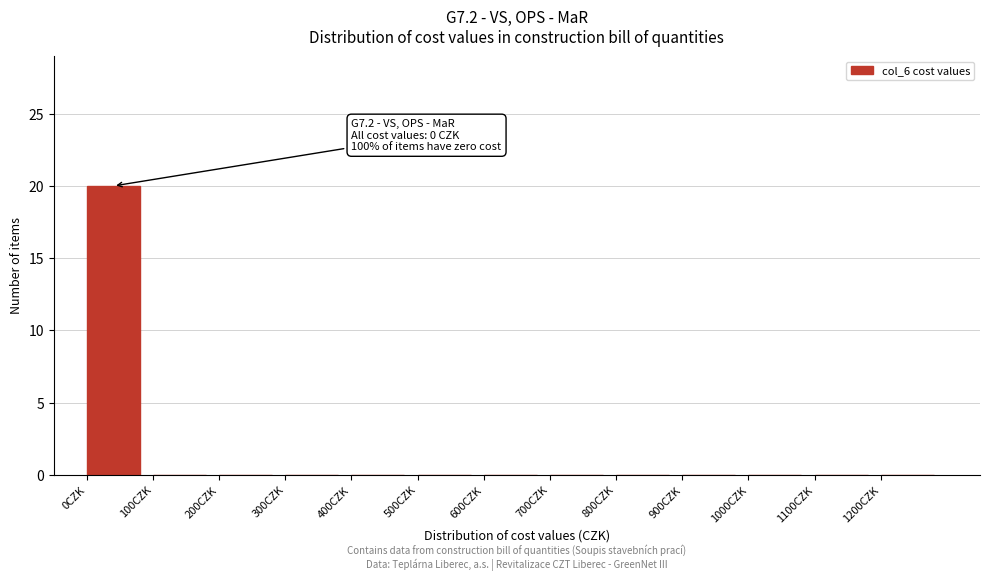

Reading right to left, extract all data points from this chart.

1200CZK=0	1100CZK=0	1000CZK=0	900CZK=0	800CZK=0	700CZK=0	600CZK=0	500CZK=0	400CZK=0	300CZK=0	200CZK=0	100CZK=0	0CZK=20